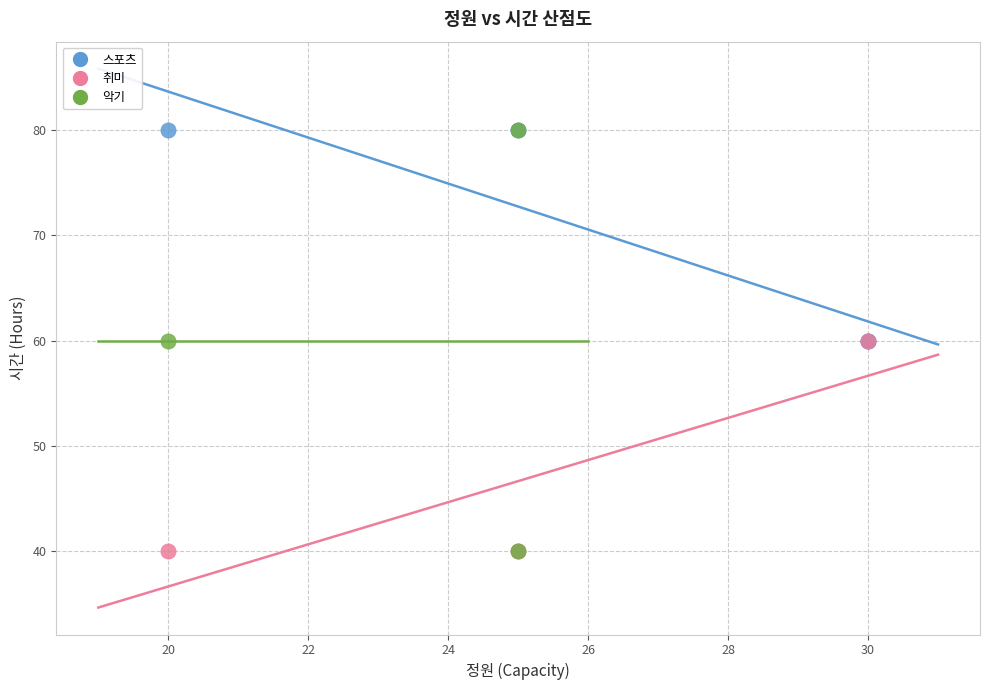

Which series has the largest Y range (max minus min)?

악기